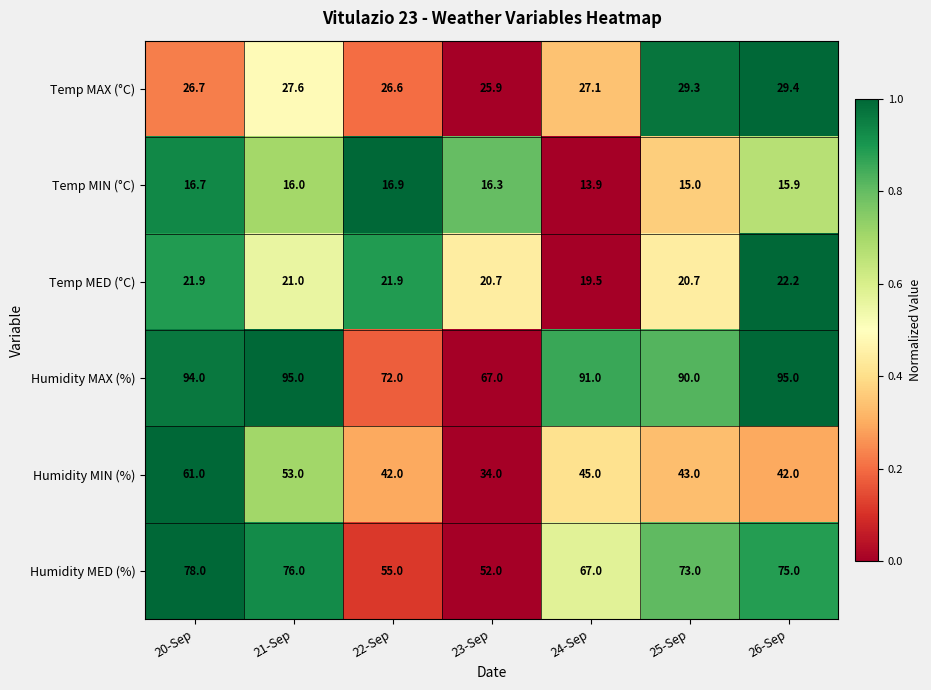

The Humidity MAX (%) series shows 91.0 at 24-Sep. True or false?

True